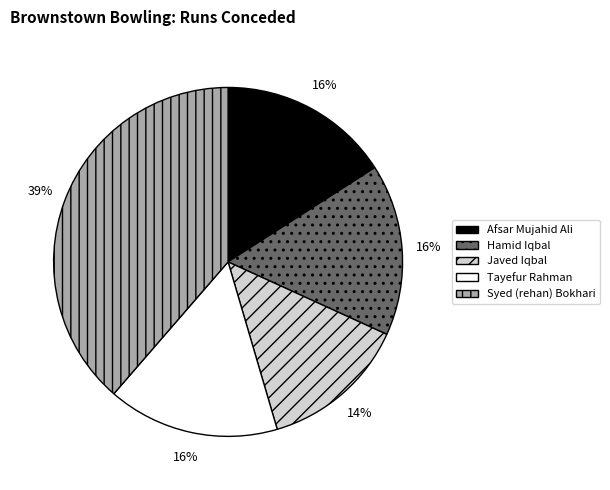

Combined, do Tayefur Rahman and Syed (rehan) Bokhari account for over 50%?

Yes